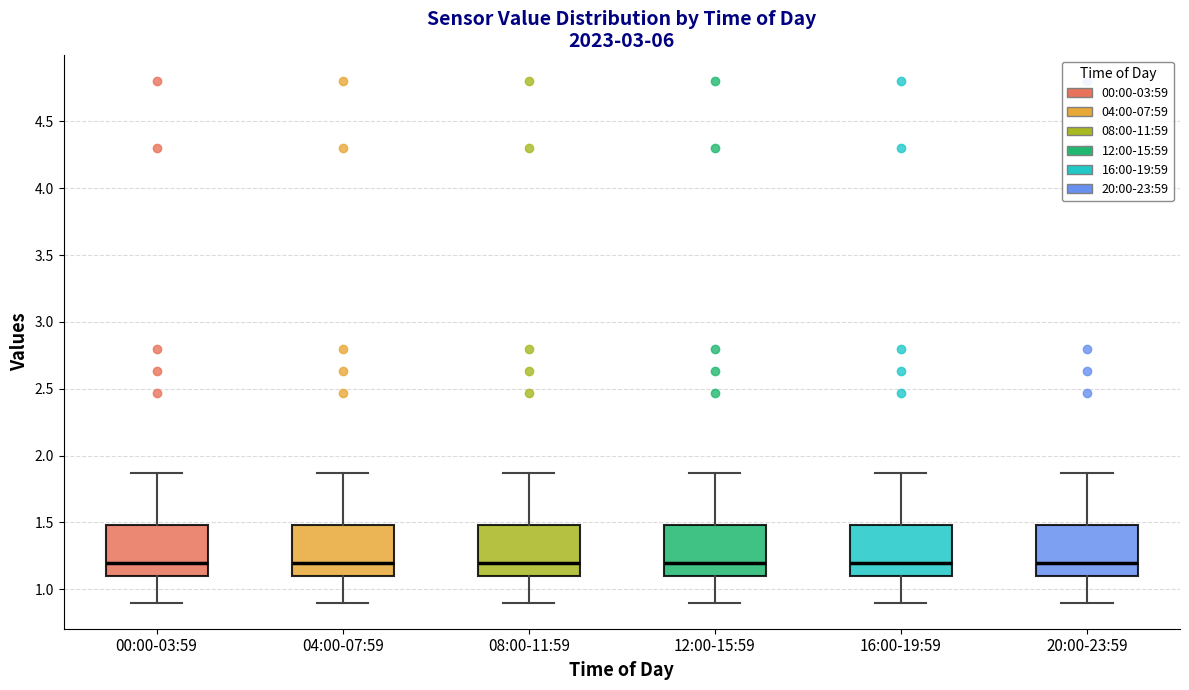

Where is the lower edge of the box for 08:00-11:59 on the y-axis? The values are not printed on the chart, so give them approximately, as read against the axis.

1.10